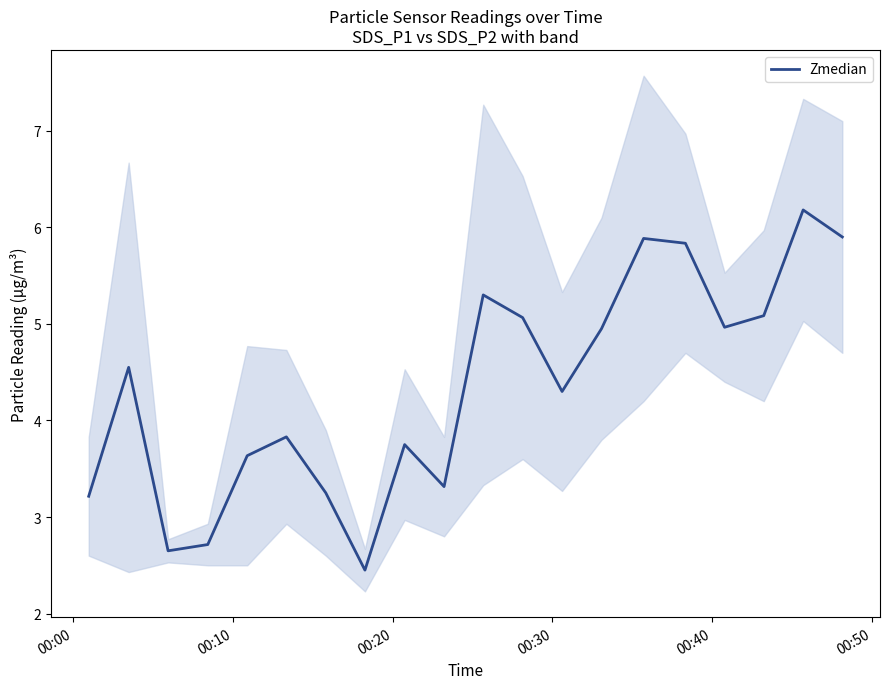

What is the lowest value of the Zmedian series?

2.5